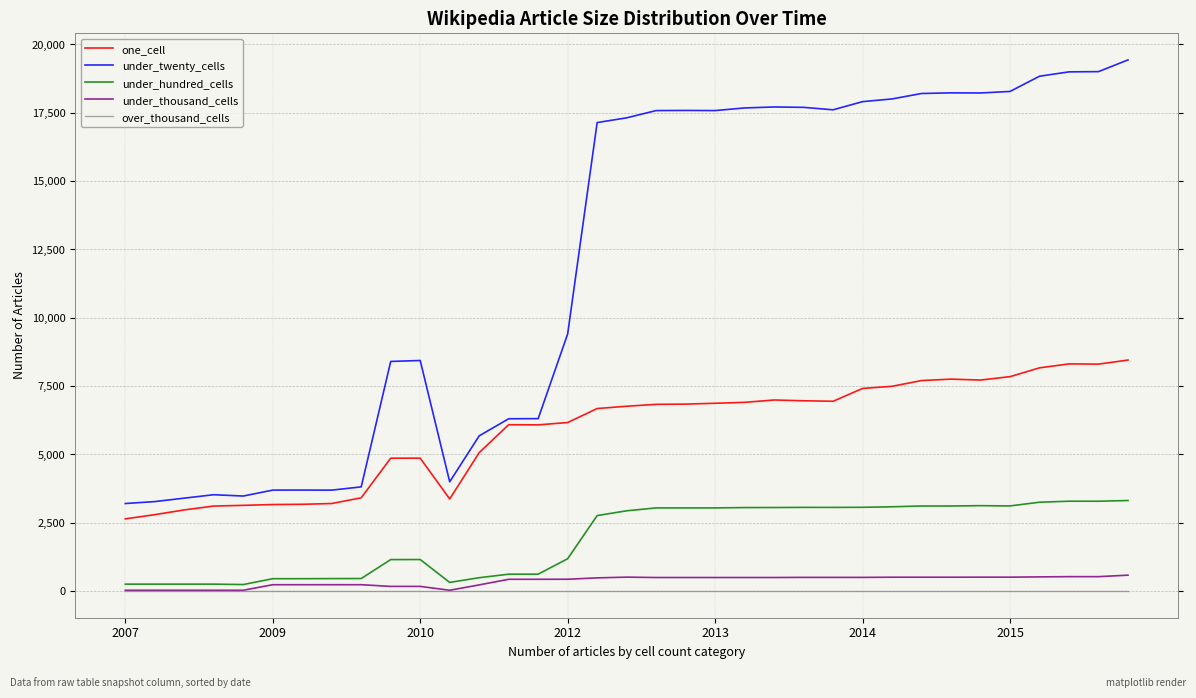

What is the maximum value for under_hundred_cells?

3316